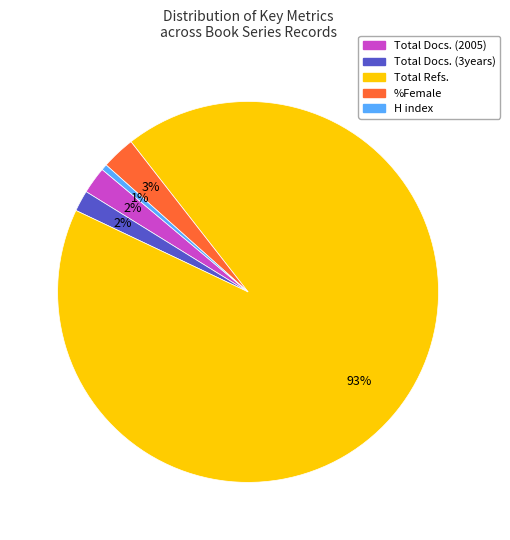

To the nearest percent, what is the difference between the %Female and Total Docs. (2005) slice percentages?

1%